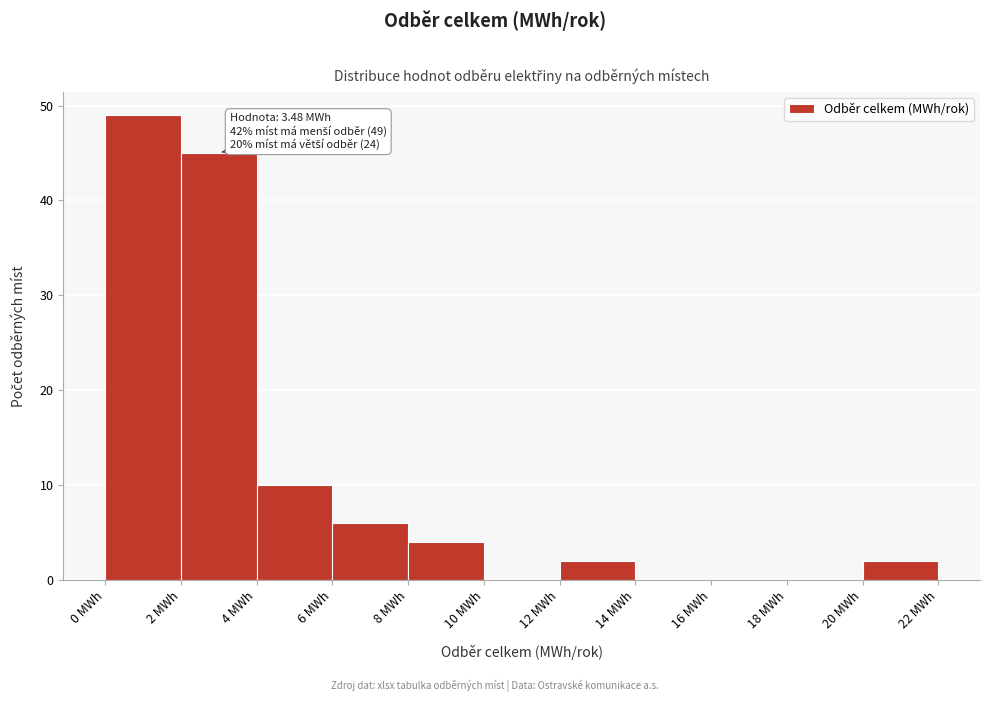

Which range on the x-axis has the tallest bar?

0 to 2